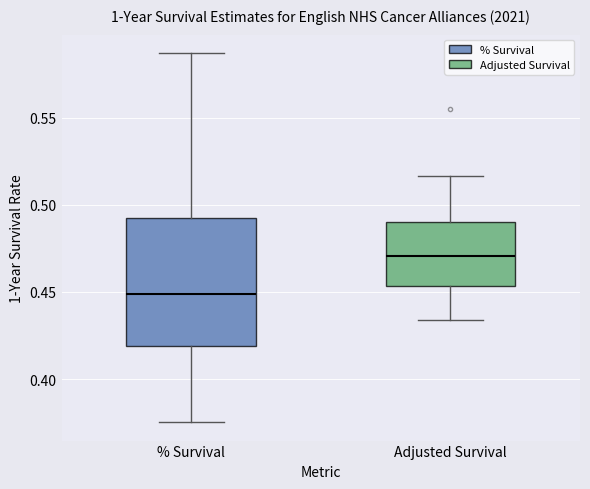

Comparing the boxes themselves (not the whiskers), which one is the tallest?

% Survival